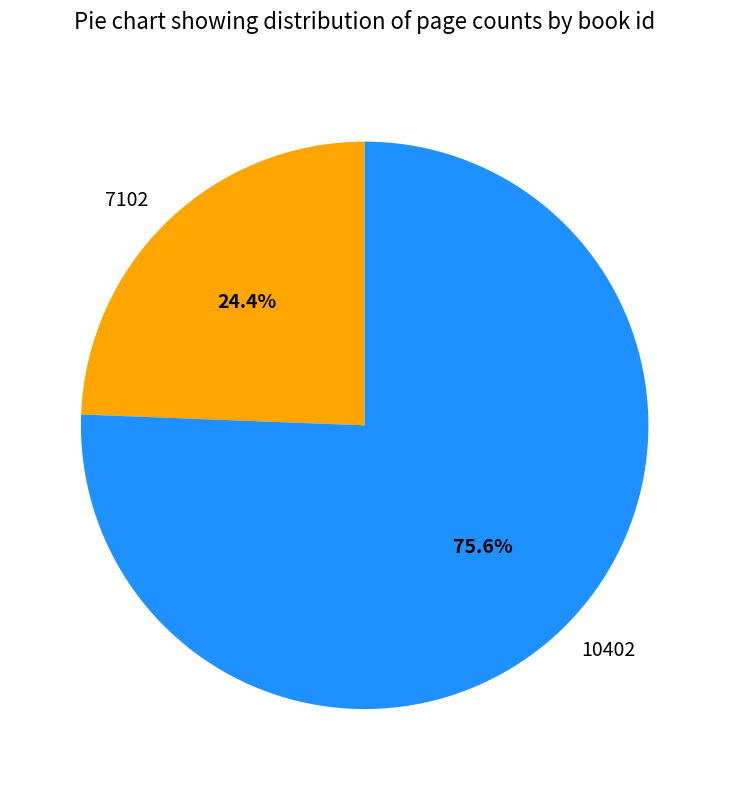

Count the number of slices in the pie.

2